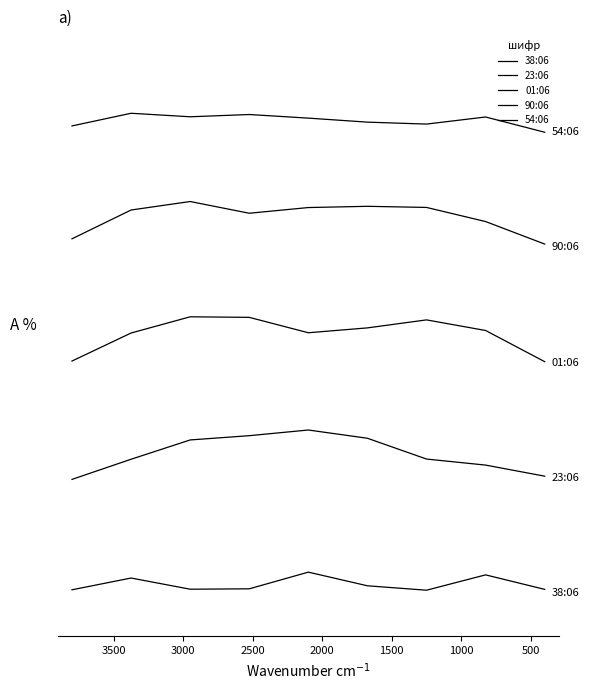

How many interior local valleys does the 54:06 series have?

2